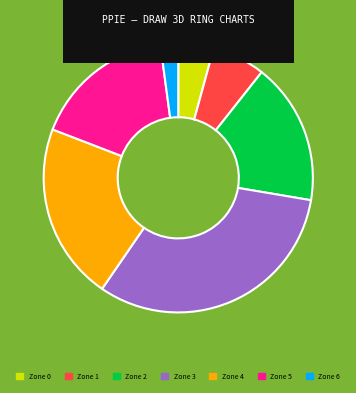

What is the ratio of the value at Zone 2 to the value at Zone 0?

4.0